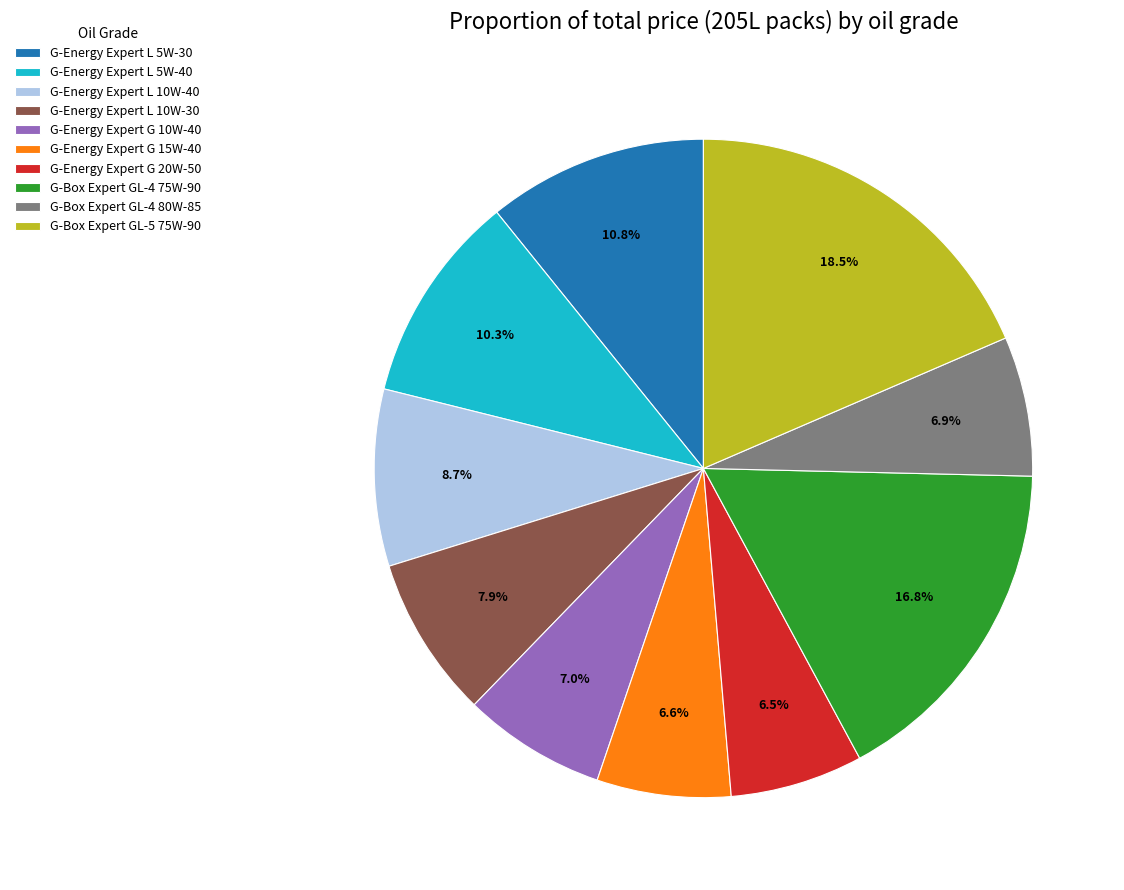

Approximately how many times larger is the value at G-Energy Expert L 5W-30 compared to G-Energy Expert L 10W-40?

1.2